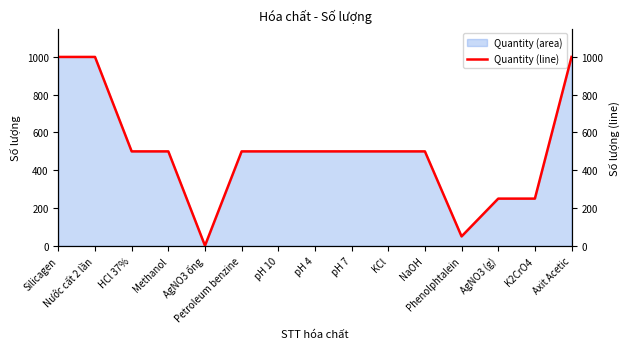

List the labels in order of value, largest first.

Silicagen, Nước cất 2 lần, Axit Acetic, HCl 37%, Methanol, Petroleum benzine, pH 10, pH 4, pH 7, KCl, NaOH, AgNO3 (g), K2CrO4, Phenolphtalein, AgNO3 ống